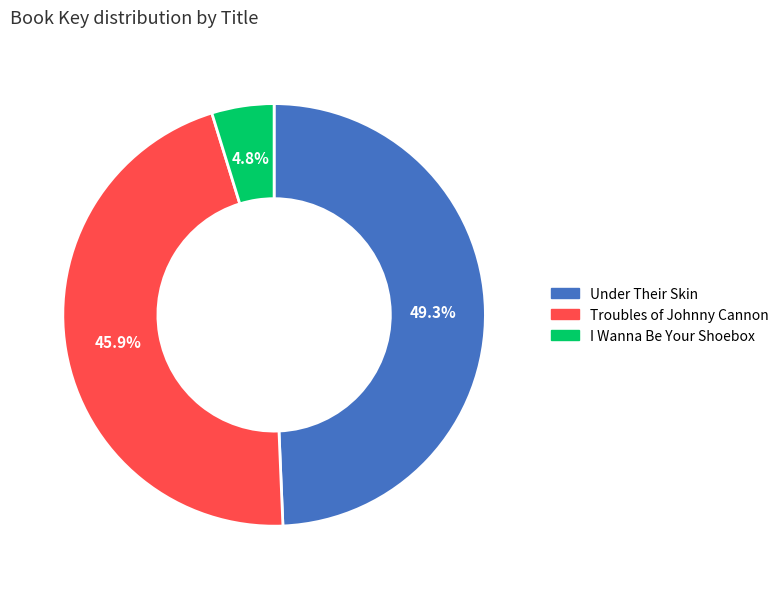

Count the number of slices in the pie.

3